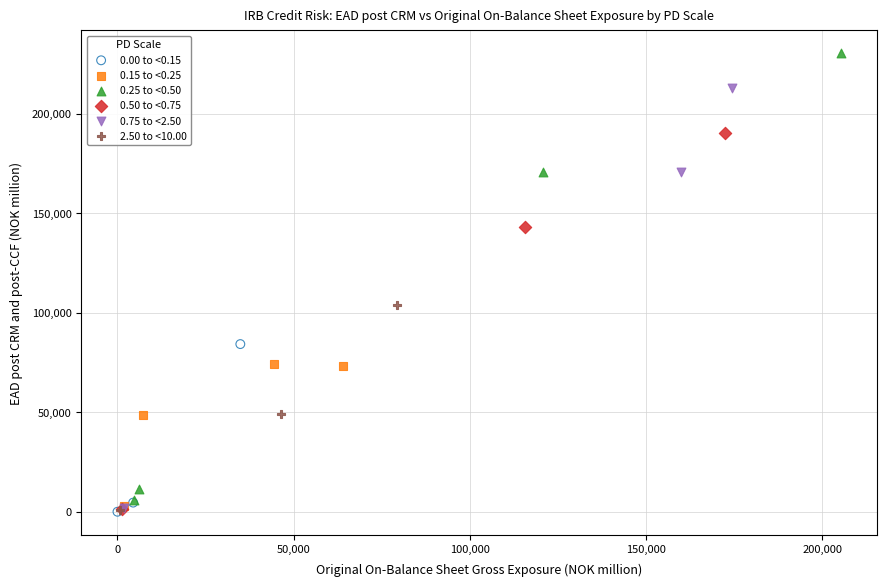

Which series reaches the maximum Y coordinate?

0.25 to <0.50